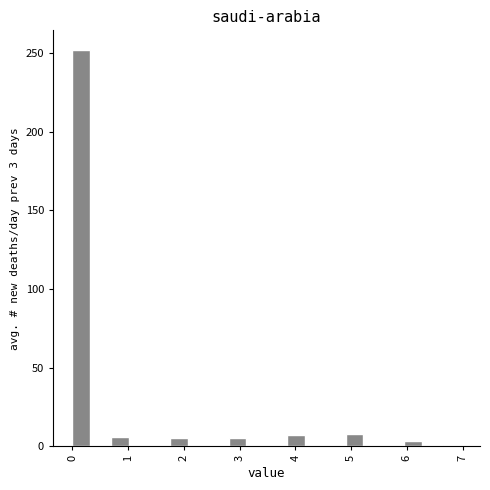

Around what value on the x-axis is the tallest bar? Give the approximate position of its centre, as read against the axis.

0.2